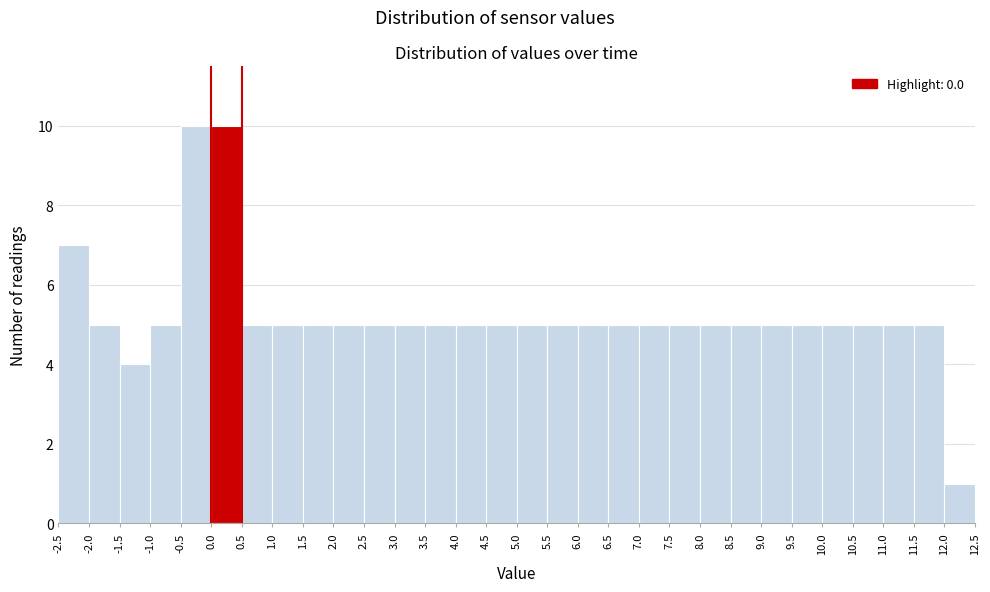

Reading left to right, list every bar in this chart as the range it spans on the x-axis followed by its height. The values are not printed on the chart, so give them approximately, as read against the axis.

-2.5 to -2.0: 7
-2.0 to -1.5: 5
-1.5 to -1.0: 4
-1.0 to -0.5: 5
-0.5 to 0.0: 10
0.0 to 0.5: 10
0.5 to 1.0: 5
1.0 to 1.5: 5
1.5 to 2.0: 5
2.0 to 2.5: 5
2.5 to 3.0: 5
3.0 to 3.5: 5
3.5 to 4.0: 5
4.0 to 4.5: 5
4.5 to 5.0: 5
5.0 to 5.5: 5
5.5 to 6.0: 5
6.0 to 6.5: 5
6.5 to 7.0: 5
7.0 to 7.5: 5
7.5 to 8.0: 5
8.0 to 8.5: 5
8.5 to 9.0: 5
9.0 to 9.5: 5
9.5 to 10.0: 5
10.0 to 10.5: 5
10.5 to 11.0: 5
11.0 to 11.5: 5
11.5 to 12.0: 5
12.0 to 12.5: 1